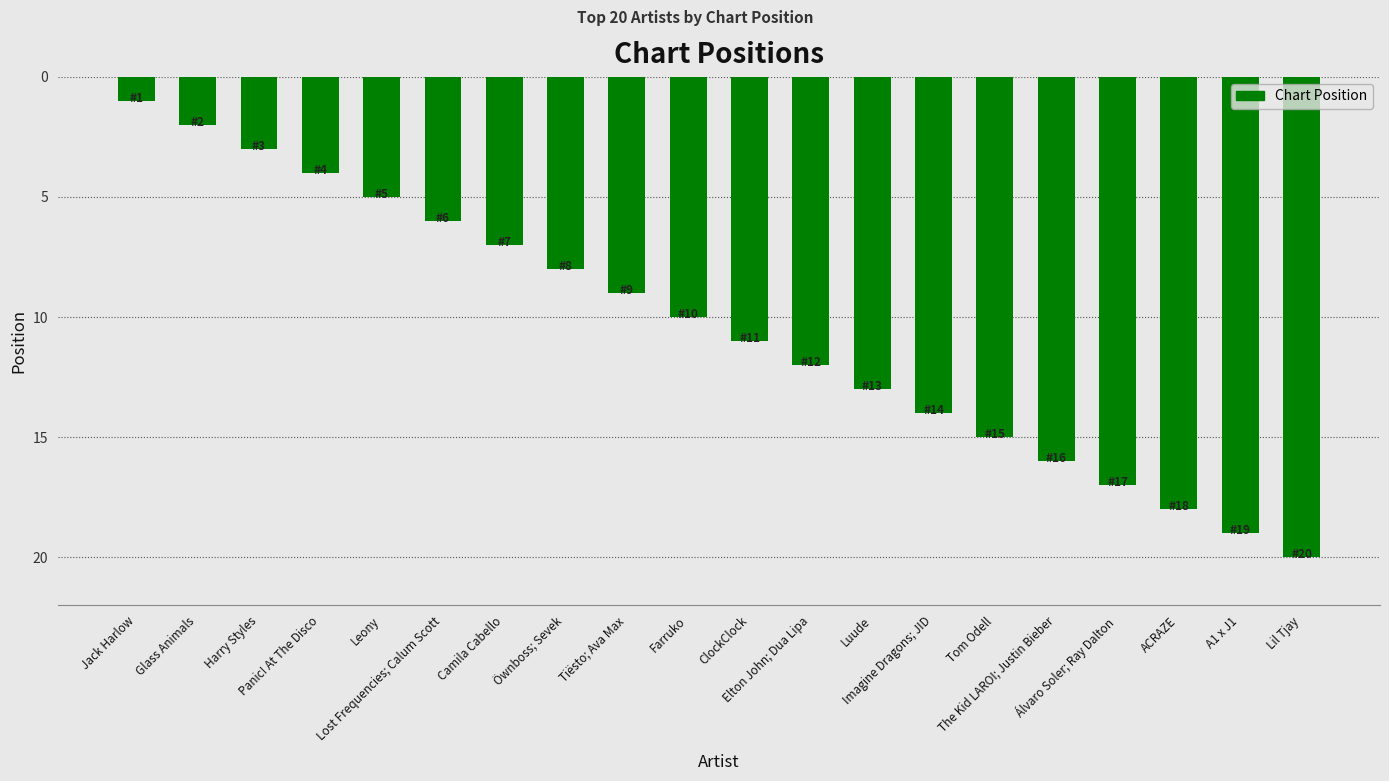

At which category does the chart reach its peak across all series?

Lil Tjay